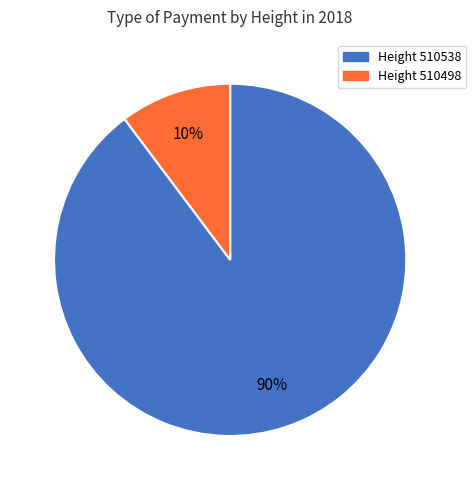

To the nearest percent, what is the average slice percentage?

50%